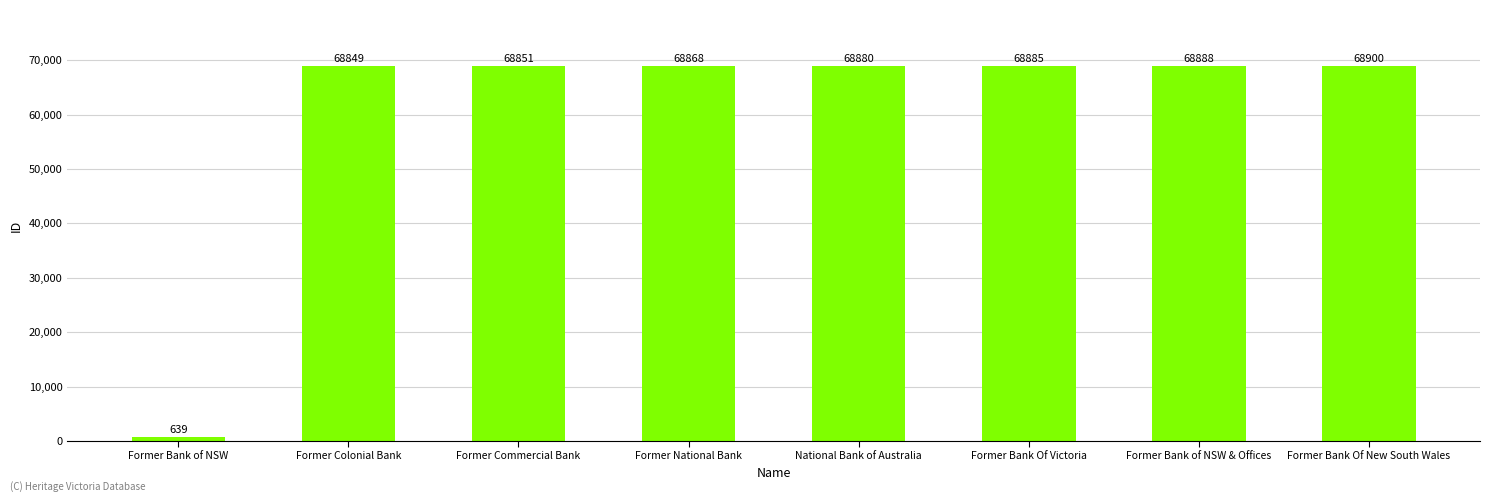

What is the sum of all values?

482760